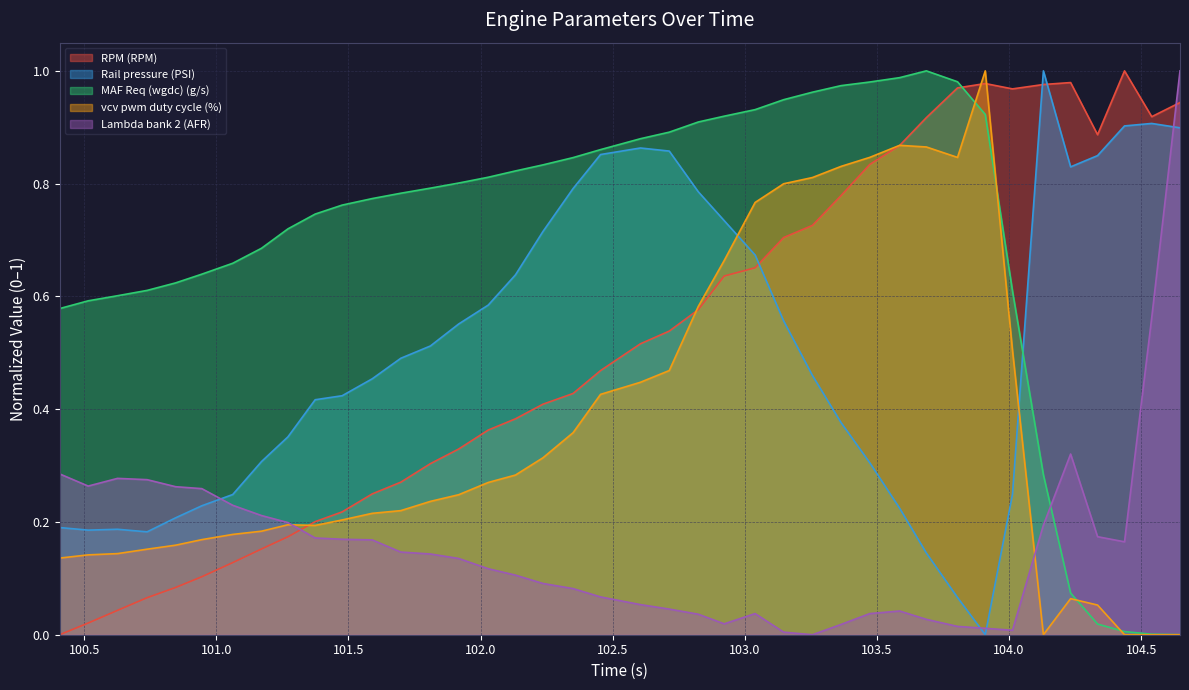

How many interior local peaks does the vcv pwm duty cycle (%) series have?

4